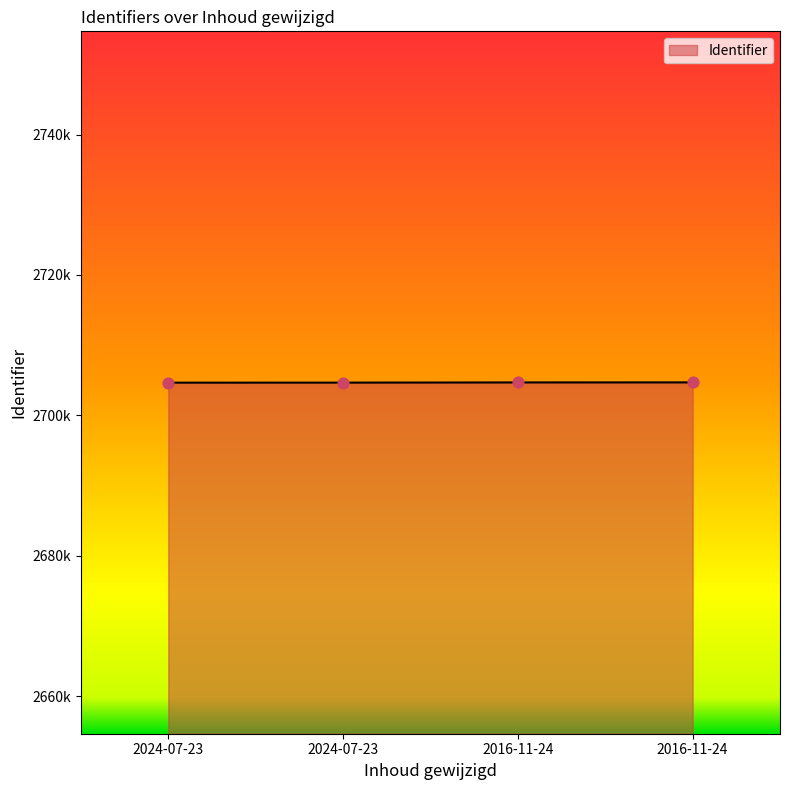

Is this an area chart (filled region under the line)?

Yes